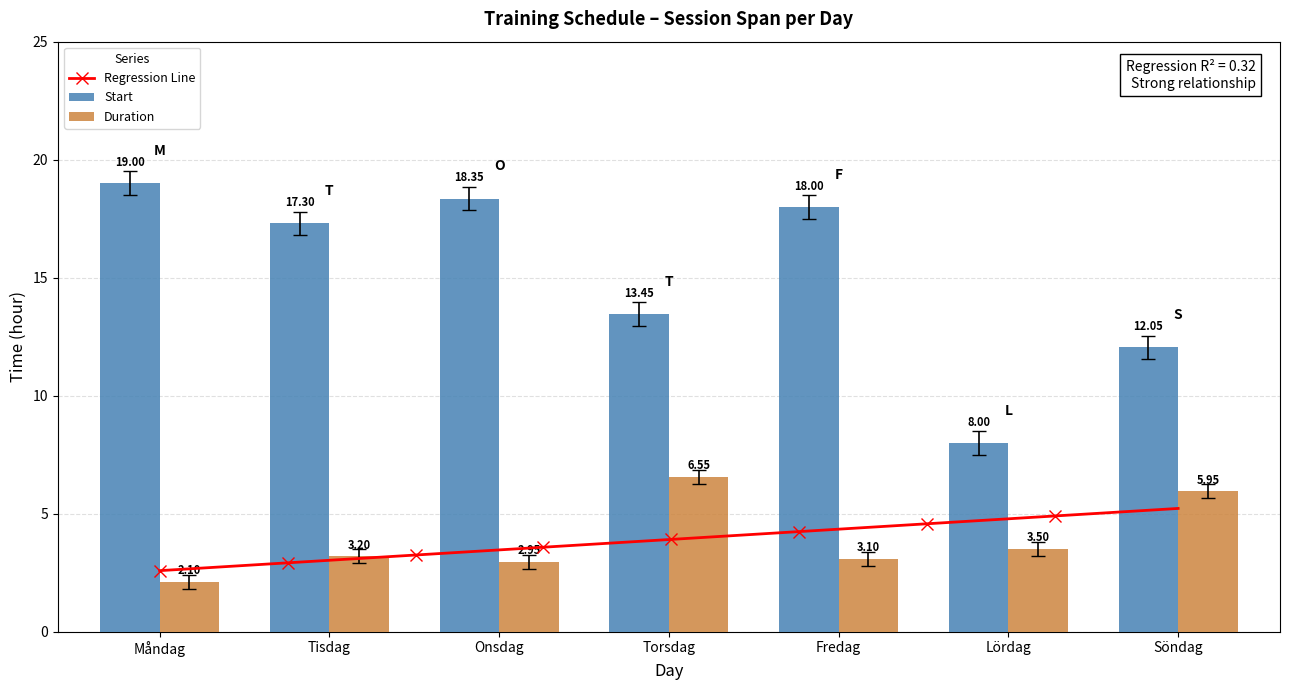

At which label is the value closest to 13?

Torsdag